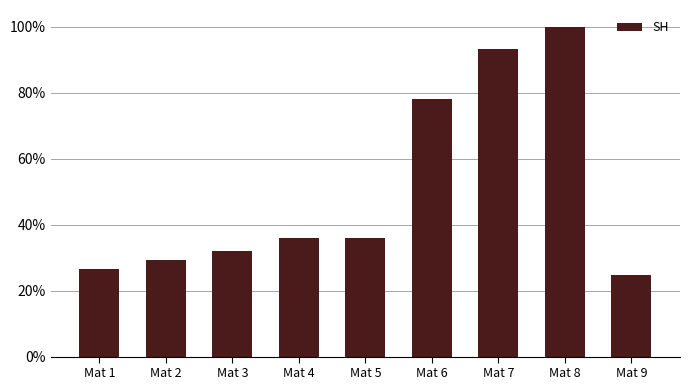

The chart shows a value of 0.6 at Mat 3. True or false?

False